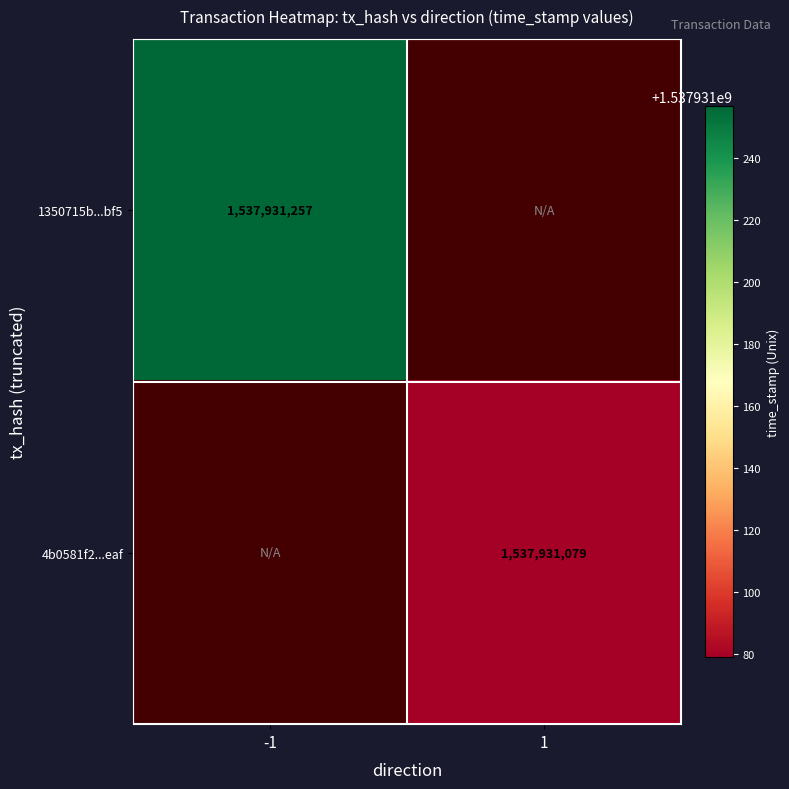

Is the value of 1350715b79abb8e8884b4be0bd93a14c6633bf5 at direction_-1 greater than the value of 4b0581f249e1b802002aaa6812fdc54a5d91eaf at direction_-1?

Yes